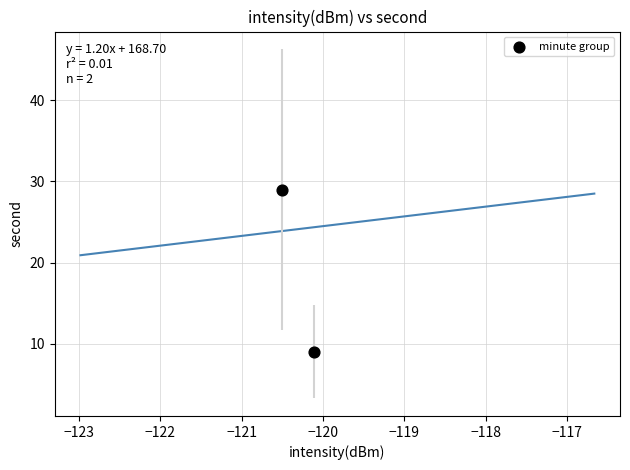

What is the average Y value?

19